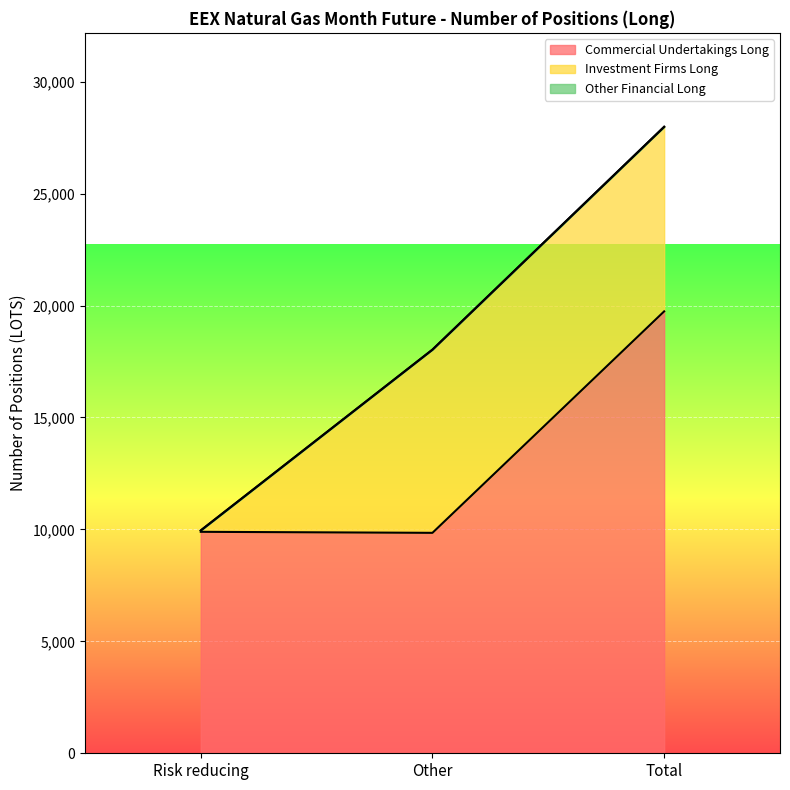

How many series are shown in this chart?

3